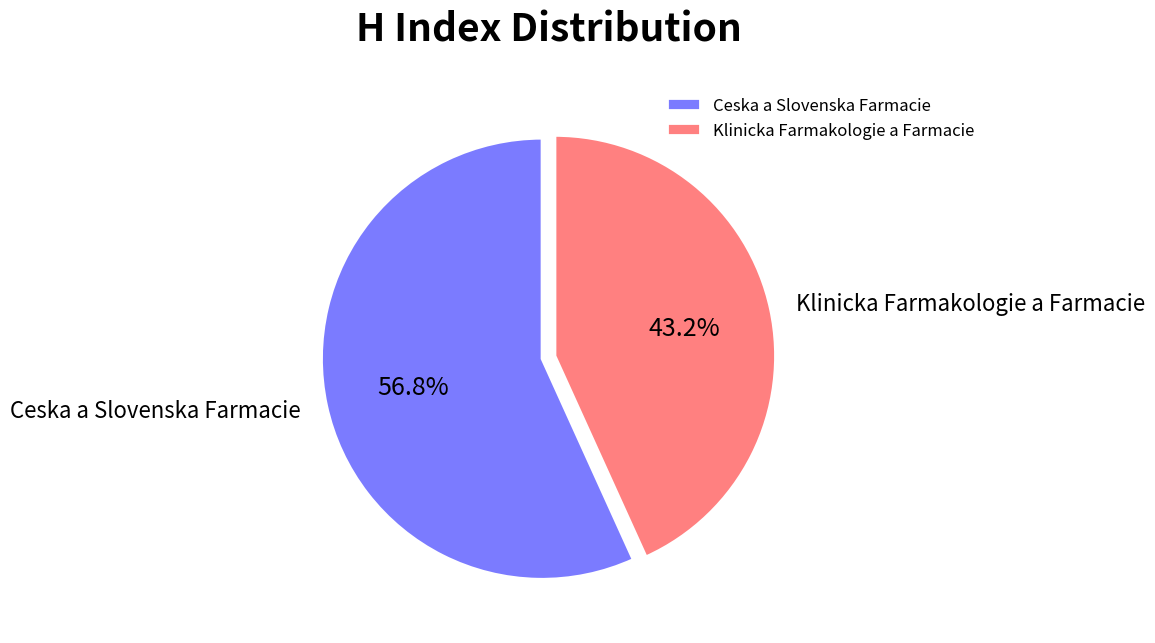

Which has a higher value, Klinicka Farmakologie a Farmacie or Ceska a Slovenska Farmacie?

Ceska a Slovenska Farmacie